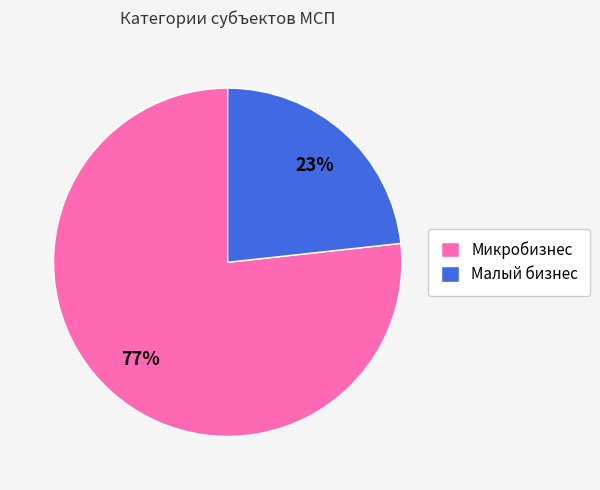

Which has a higher value, Микробизнес or Малый бизнес?

Микробизнес